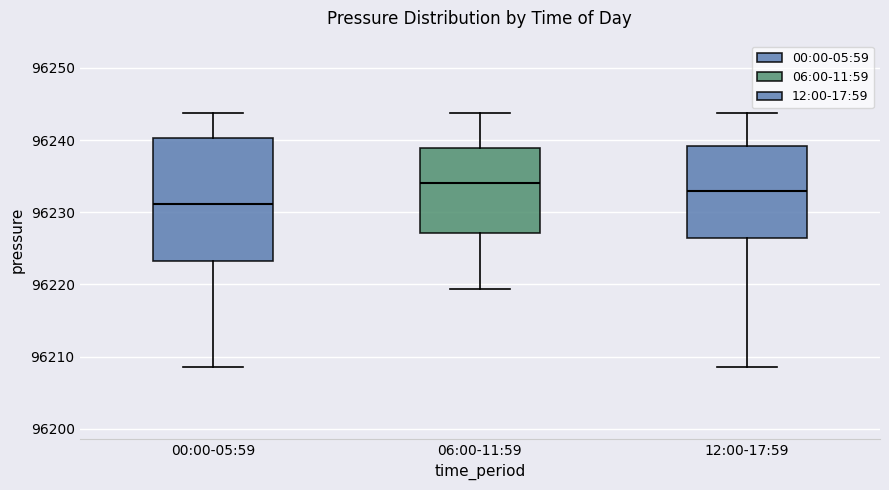

Which box's median line is the lowest?

00:00-05:59